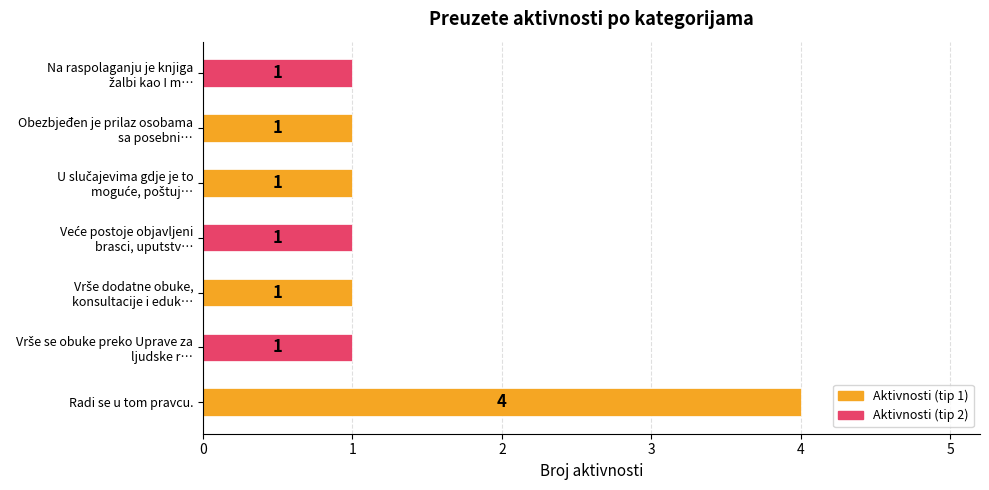

How many values are between 1 and 2?

6